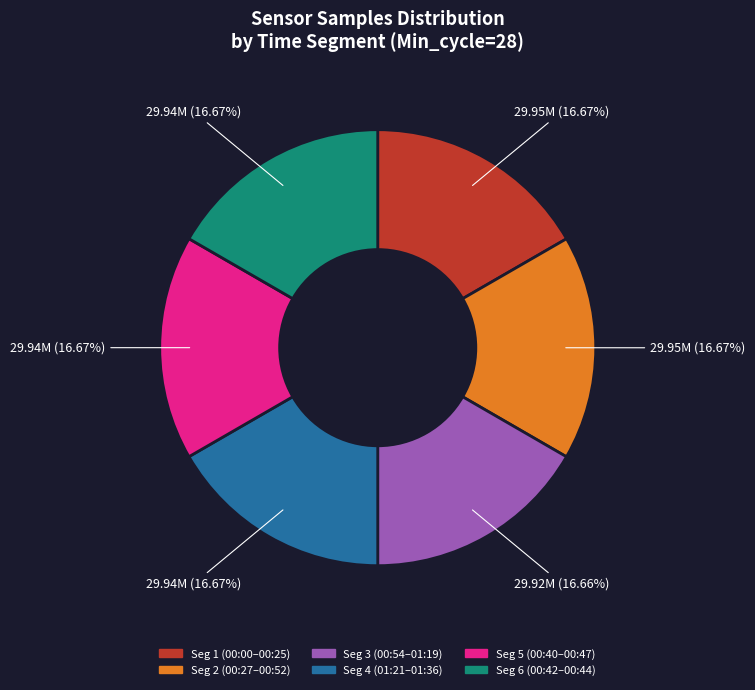

Count the number of slices in the pie.

6